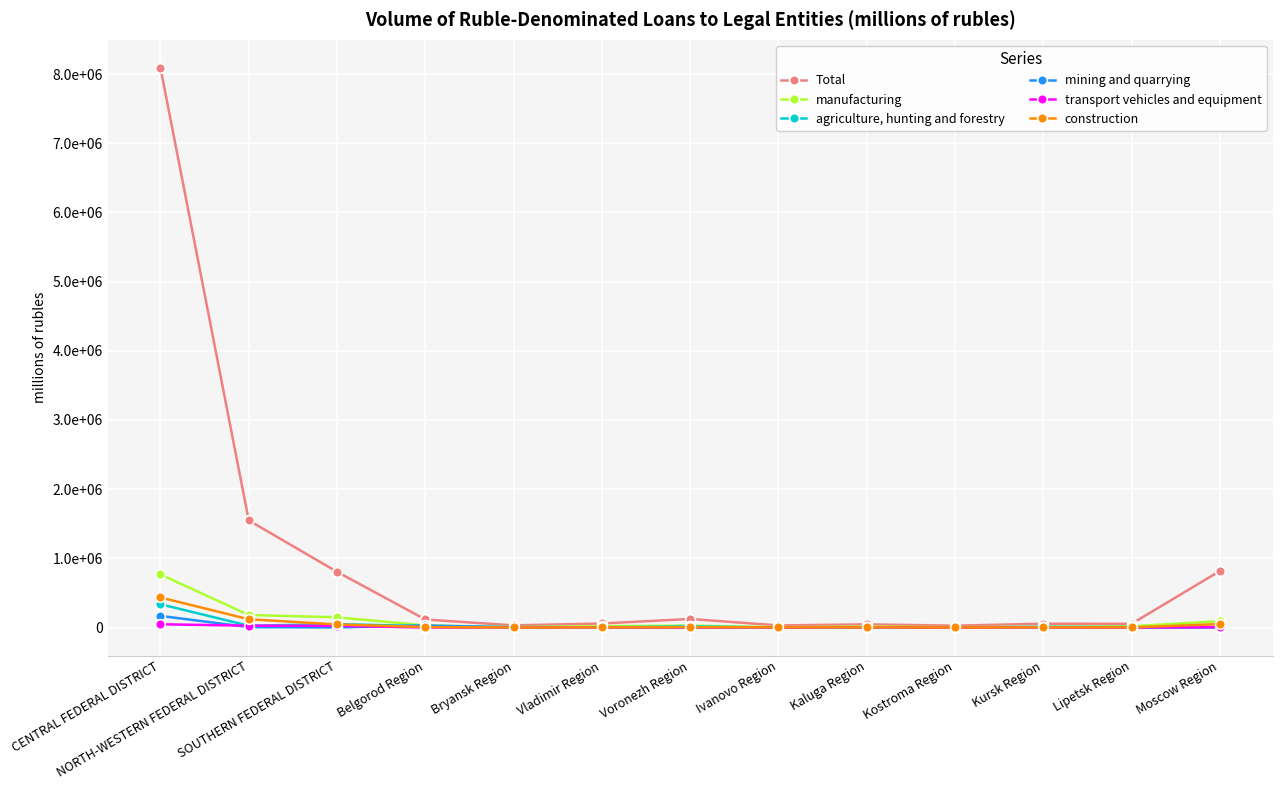

What is the average value of the agriculture, hunting and forestry series?

36909